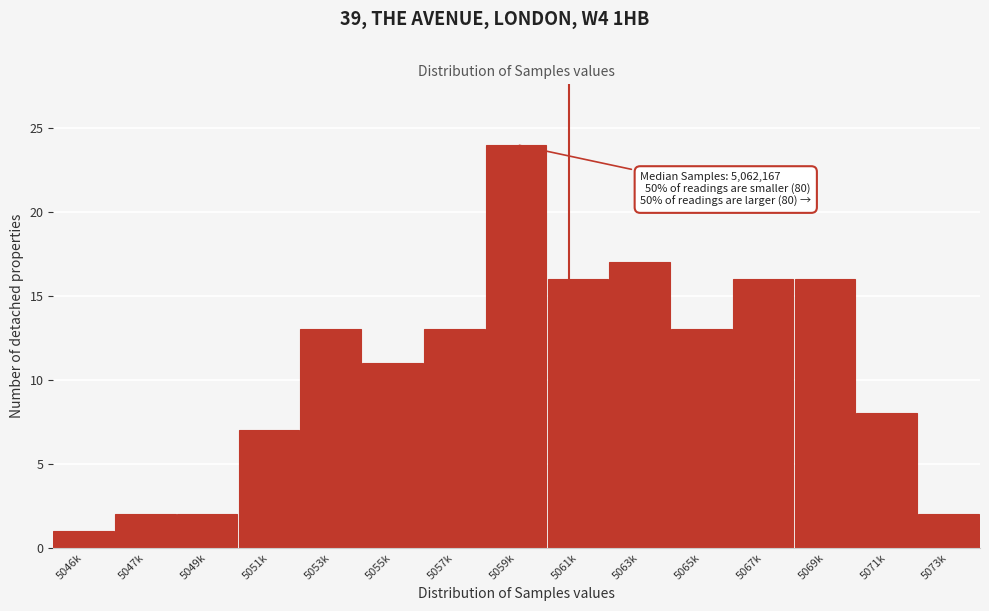

Reading right to left, extract all data points from this chart.

2	8	16	16	13	17	16	24	13	11	13	7	2	2	1